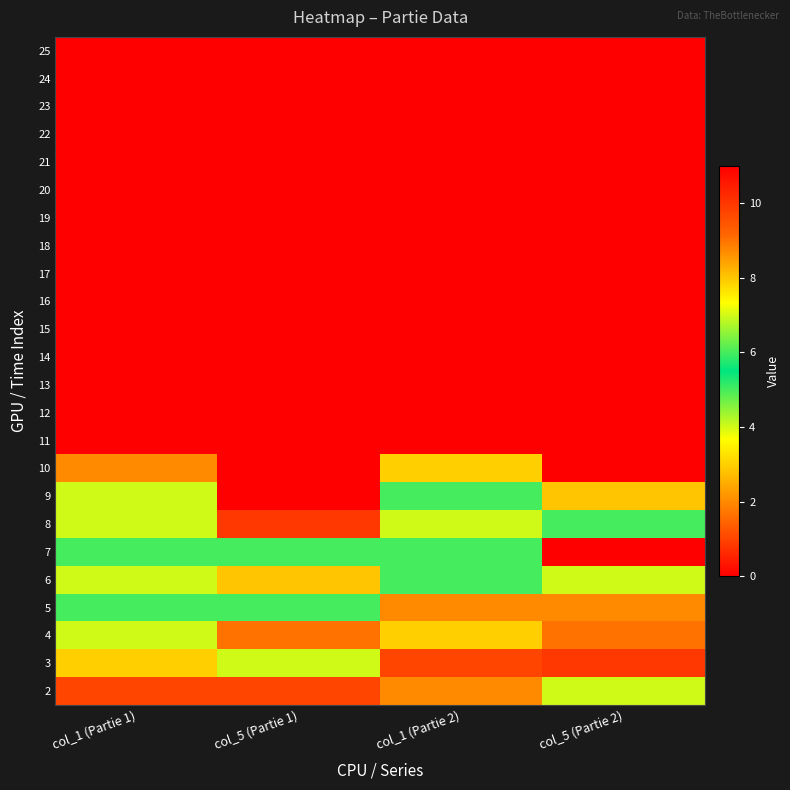

What is the total value across all series at col_5 (Partie 2)?

56